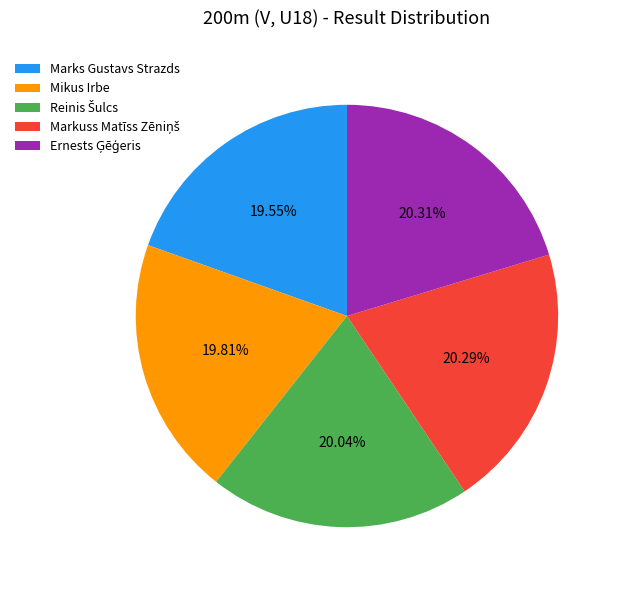

Does any single category account for the majority?

No